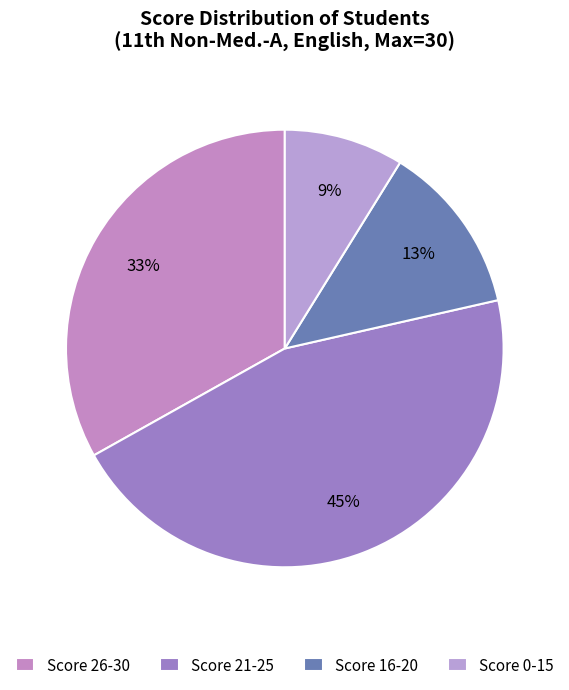

Which slice is the largest?

Score 21-25